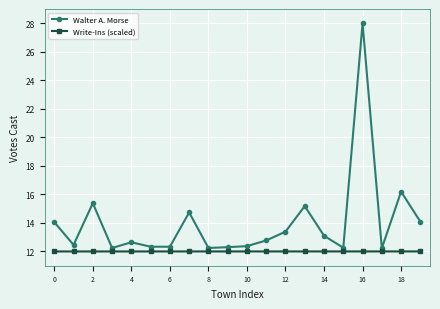

Which series has the largest total across all categories?

Walter A. Morse